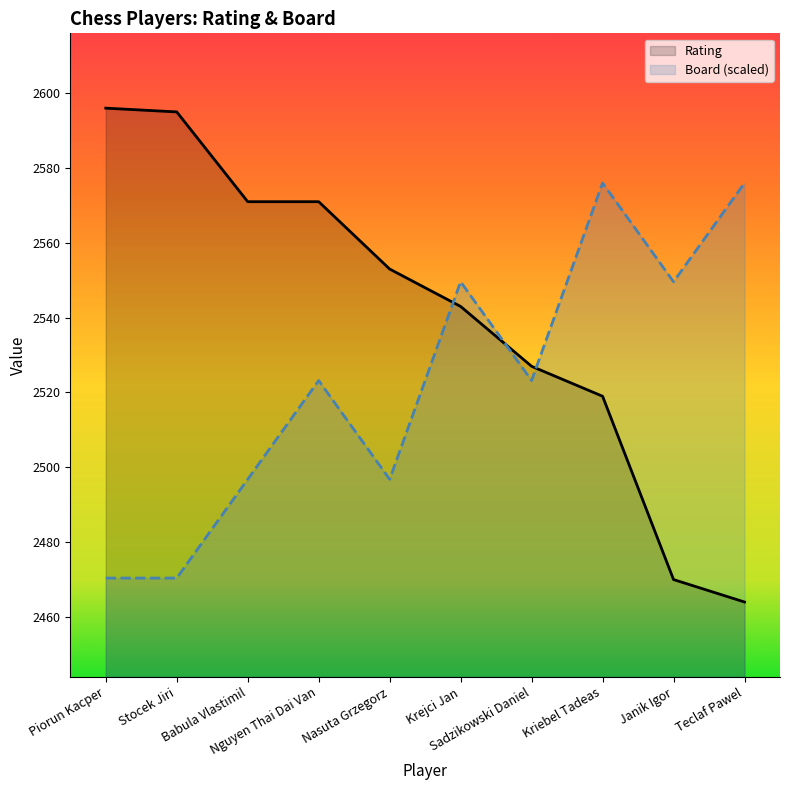

What are all the series names shown in the legend?

Rating, Board (scaled)